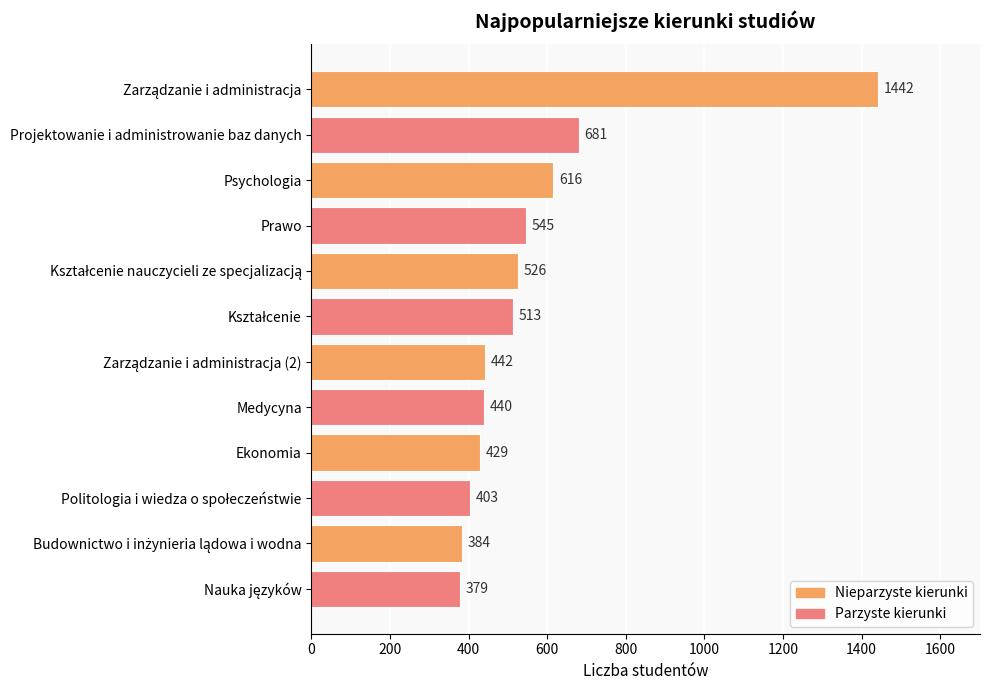

Is it true that the value at Prawo is 545?

True